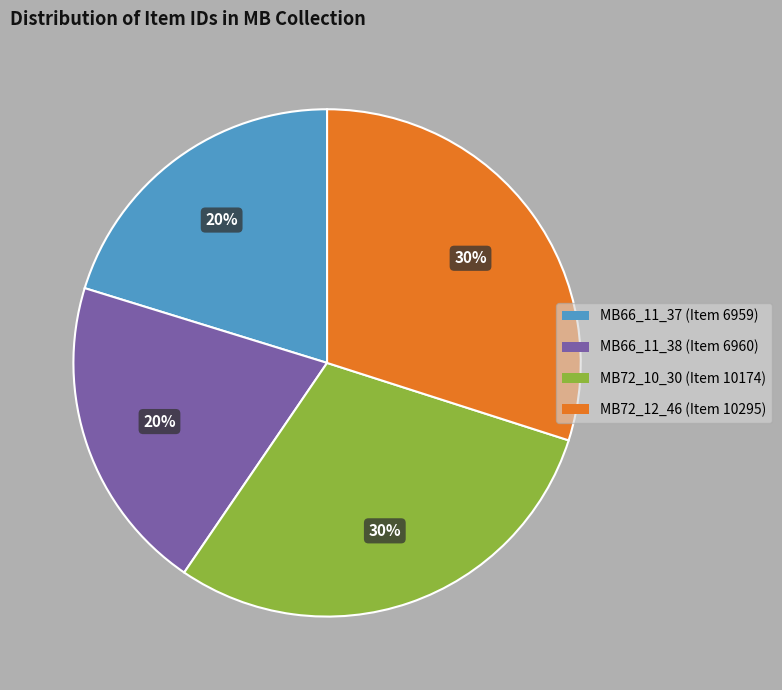

Is there a majority slice in this chart?

No